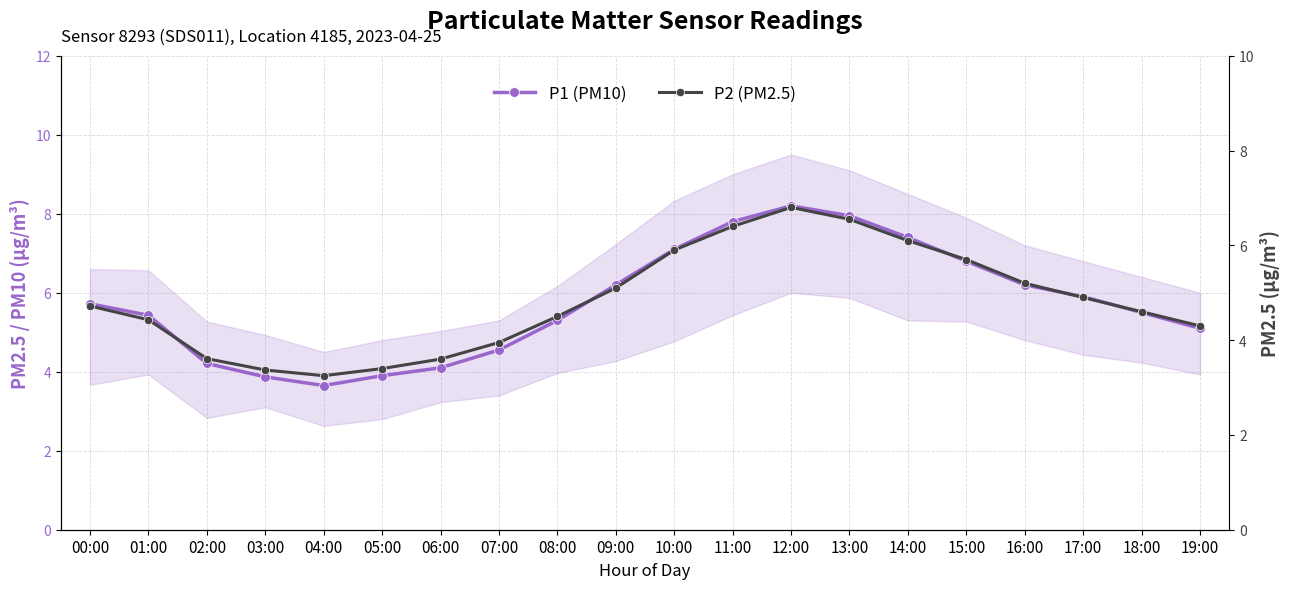

What is the spread (max minus min) of values at 05:00?

0.5